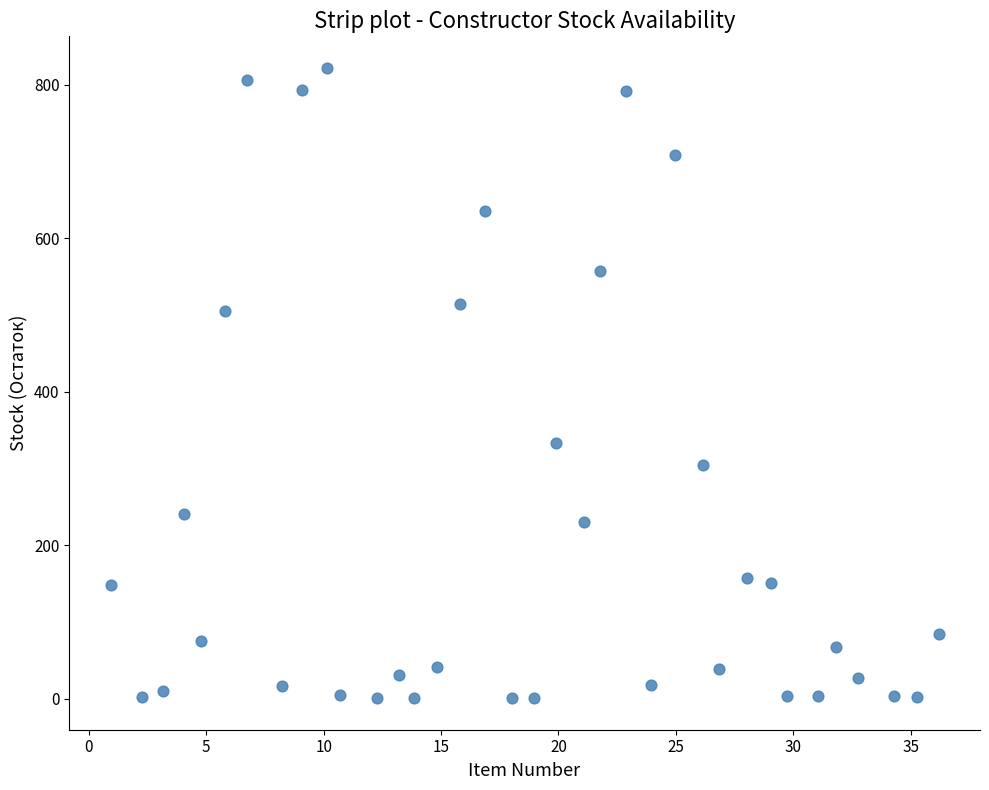

What Y value in the scatter plot is closest to 411?

334